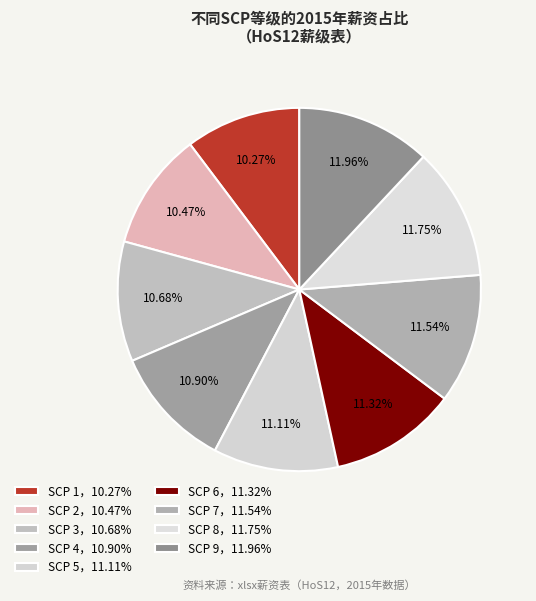

Rank the categories by value from highest to lowest.

SCP 9, SCP 8, SCP 7, SCP 6, SCP 5, SCP 4, SCP 3, SCP 2, SCP 1